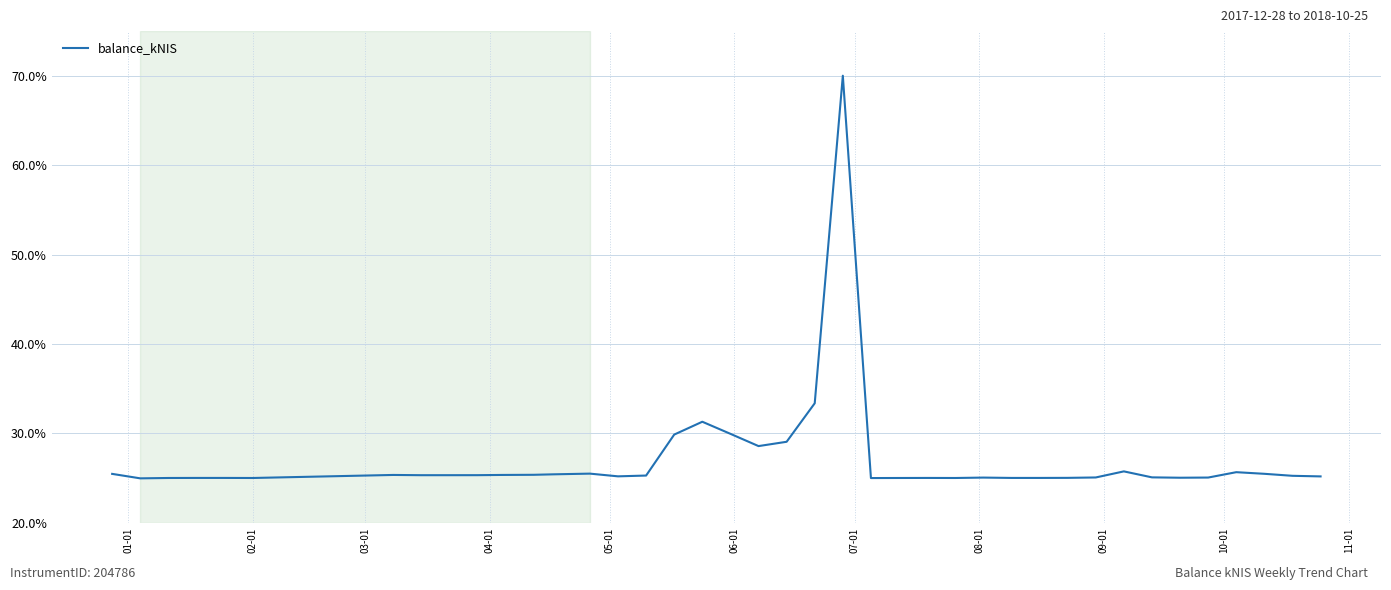

What is the maximum value shown in the chart?

70.0